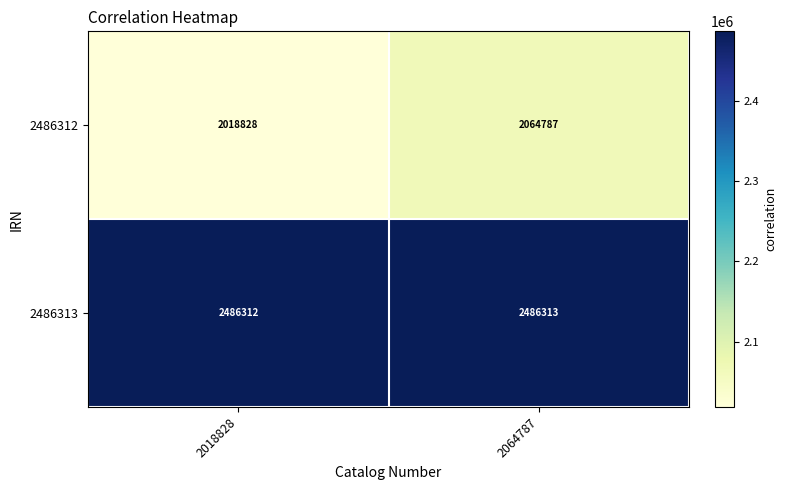

Which series changed the most between 2018828 and 2064787?

2486312